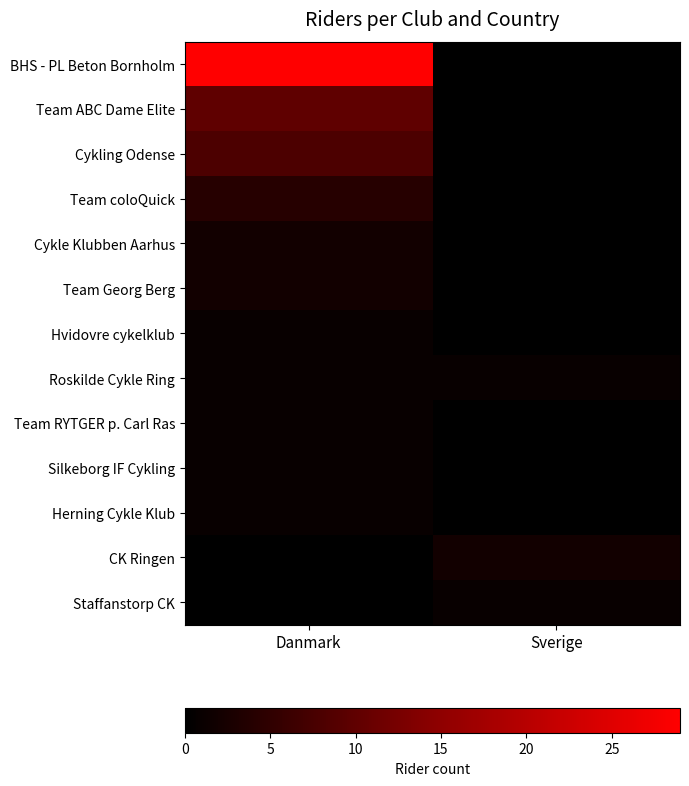

At which category is the sum across all series the highest?

Danmark